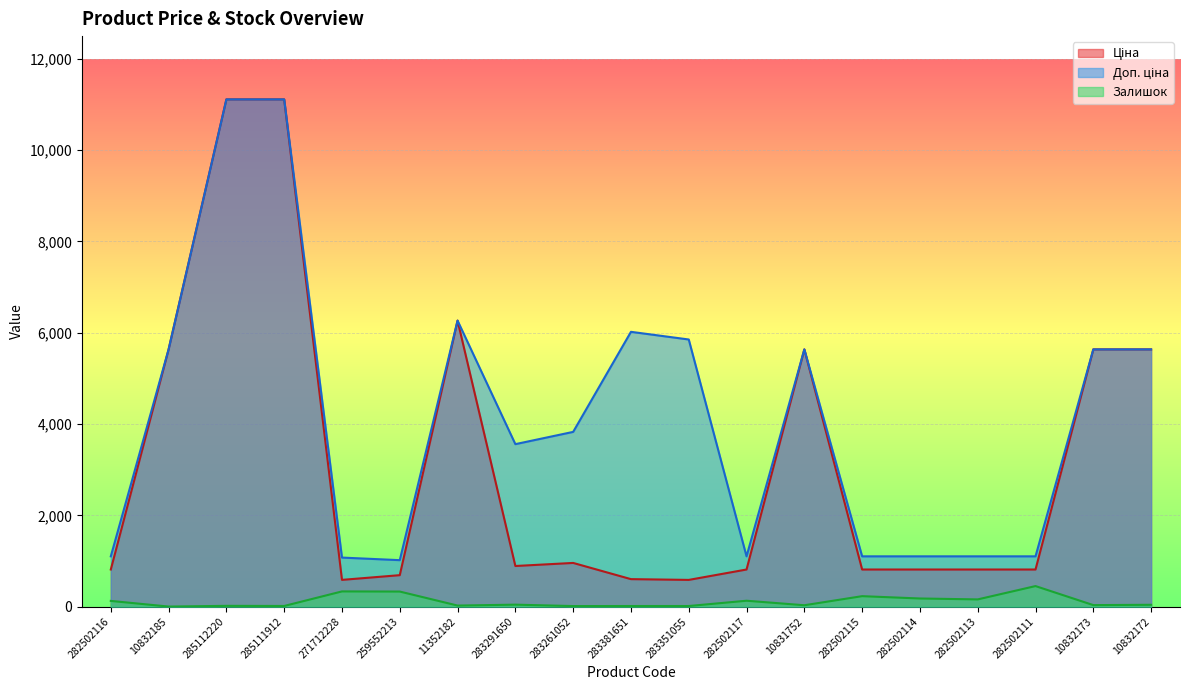

What is the difference between the highest and lowest values at 10831752?

5606.0